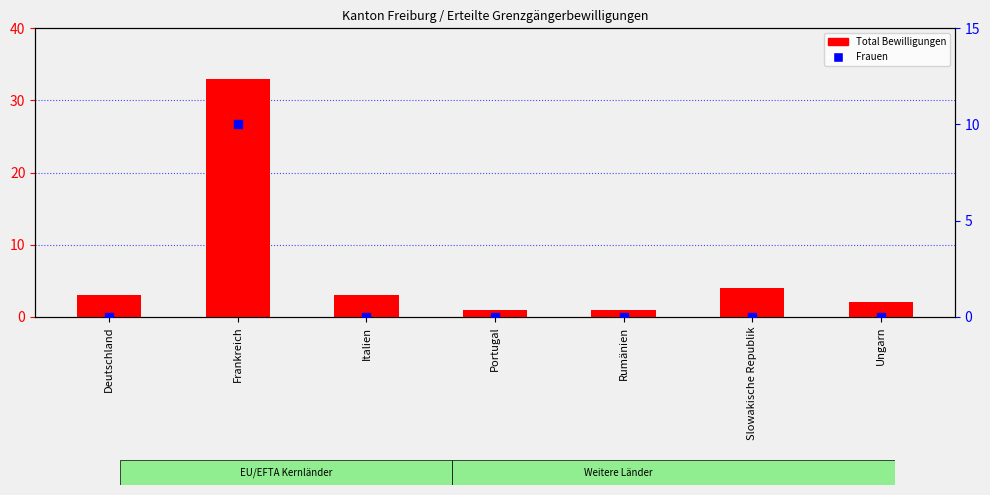

At how many categories does at least one series exceed 13?

1